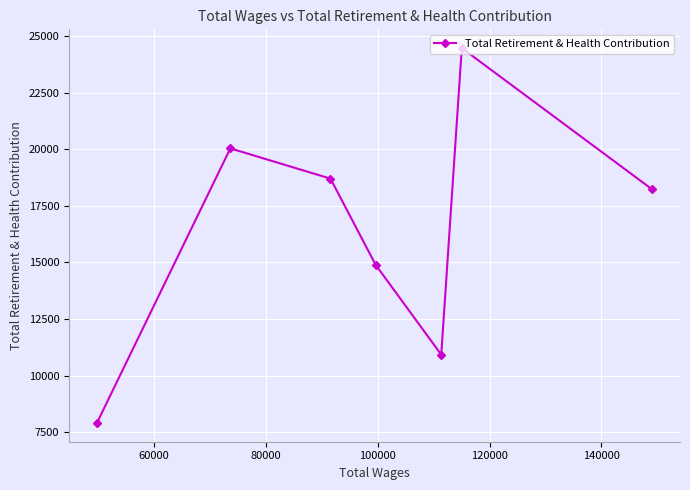

How many lines are shown in the chart?

1